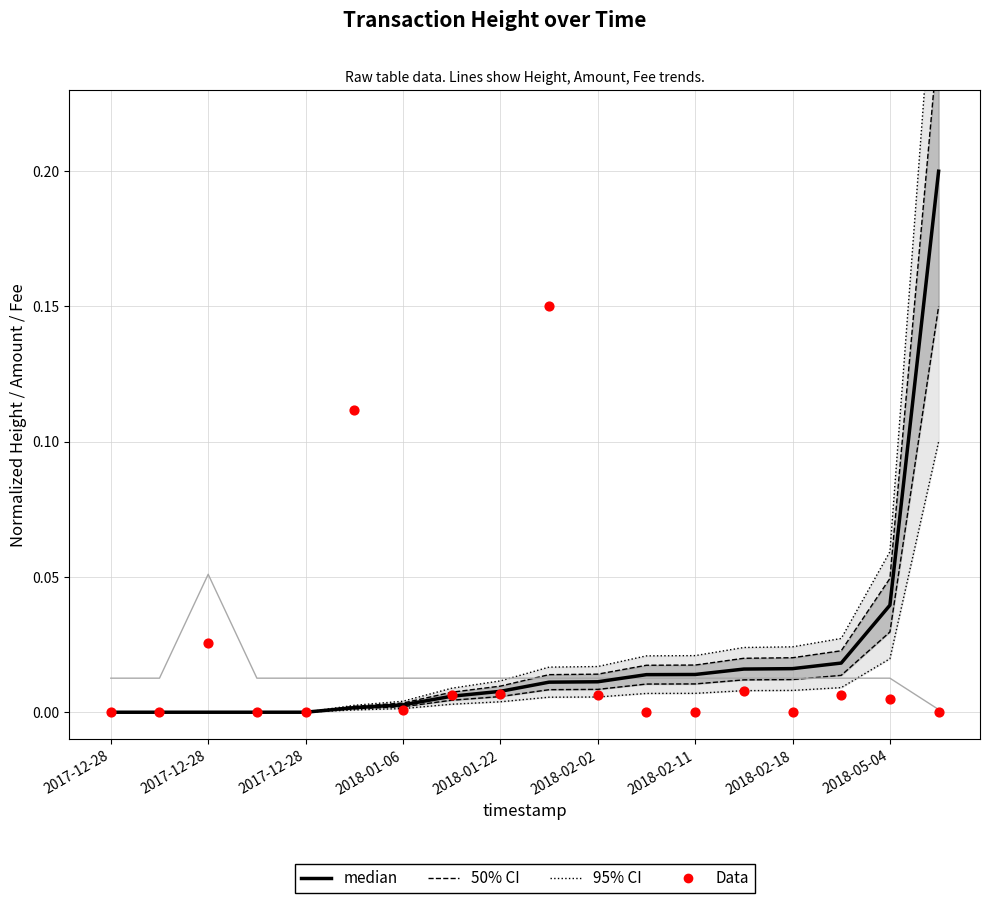

Which series reaches the maximum Y coordinate?

95% CI